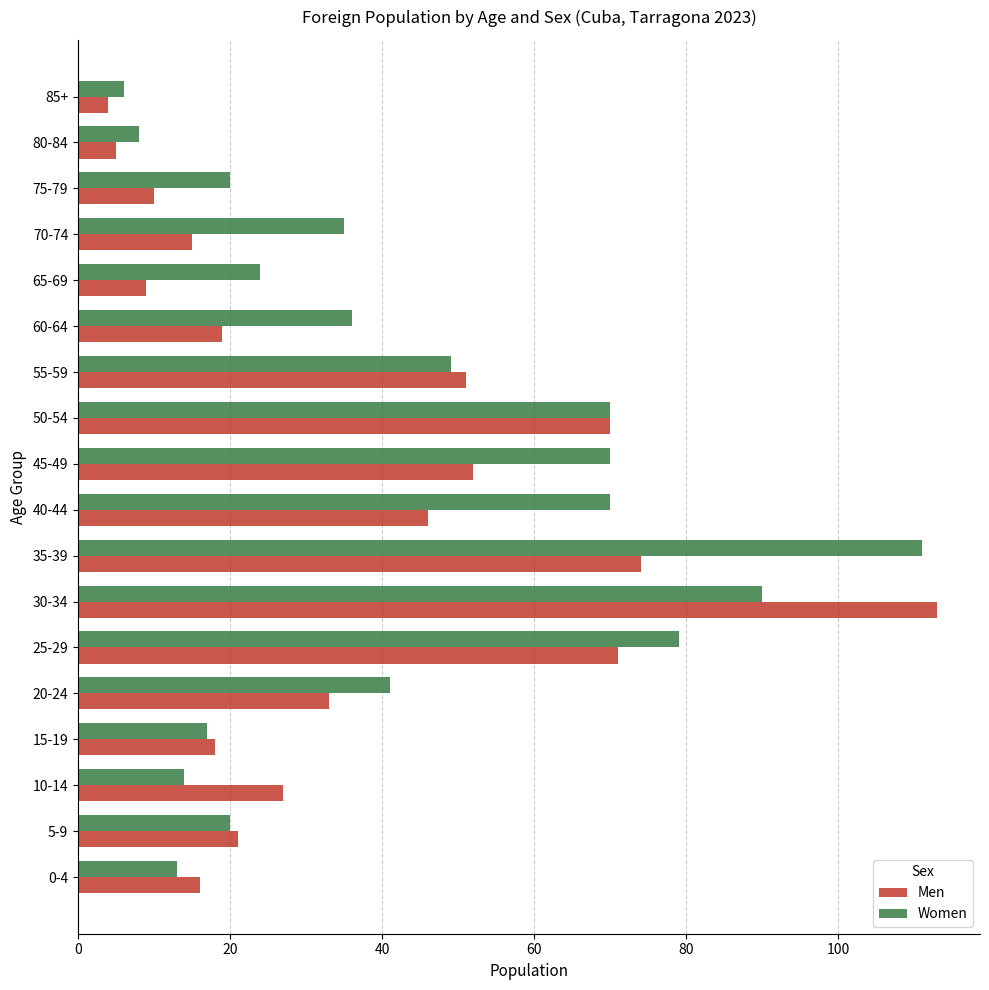

Which series has the widest spread of values?

Men